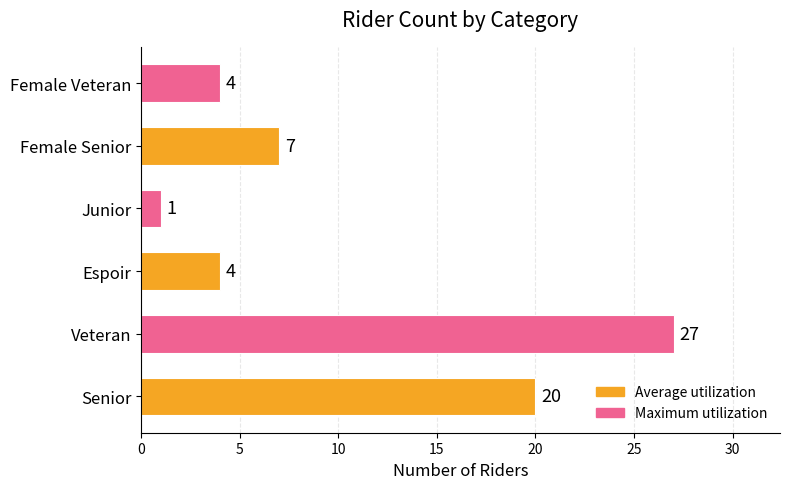

Which category has the highest value across all series?

Veteran